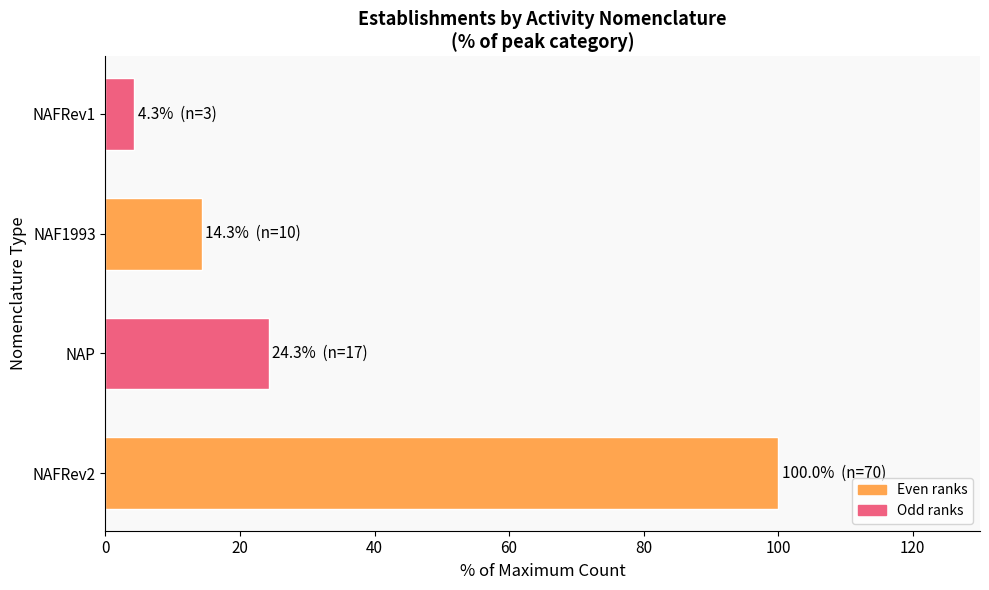

How many series are shown in this chart?

1